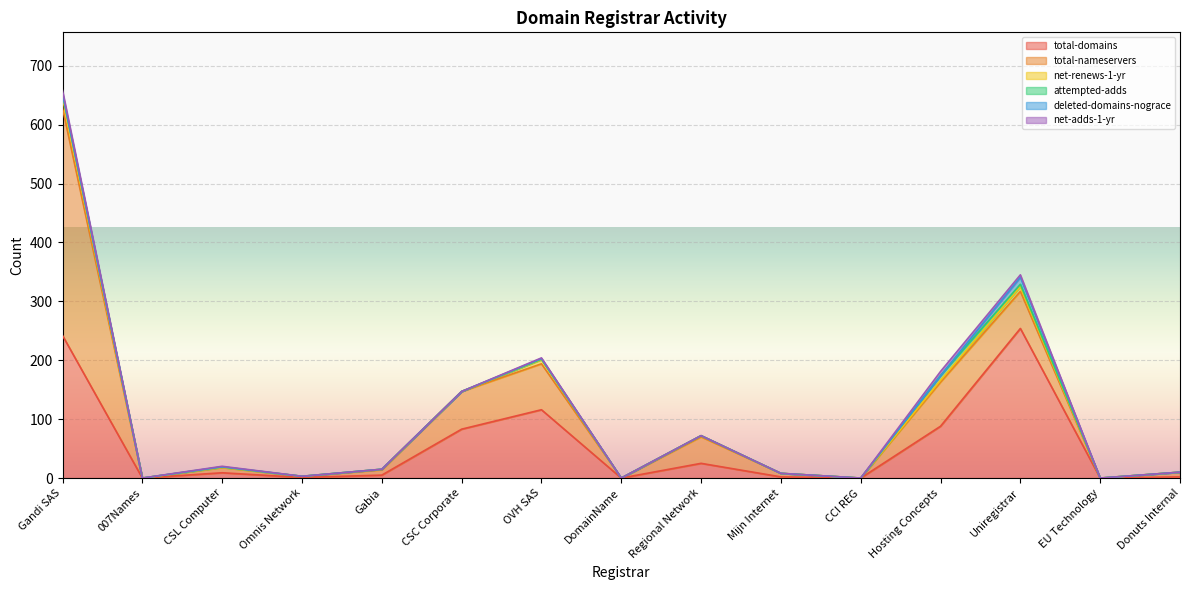

The value of total-nameservers at CSC Corporate is 27. True or false?

False